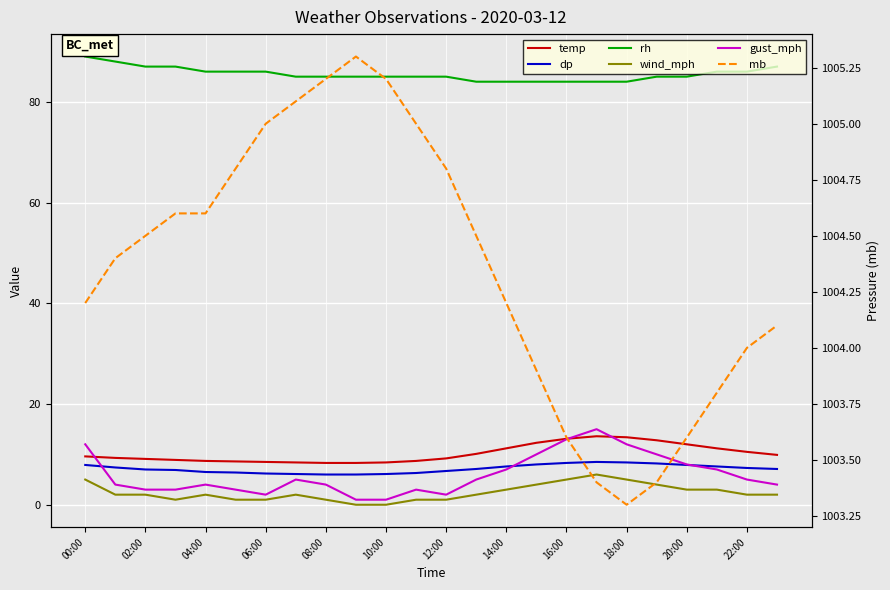

At 14:00, list the series in order from largest to smallest.

mb, rh, temp, dp, gust_mph, wind_mph